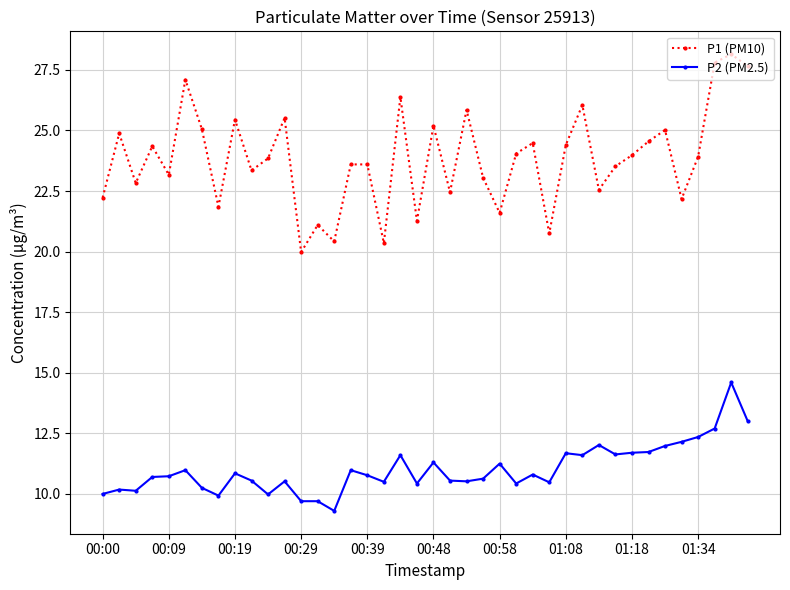

Which series has the largest total across all categories?

P1 (PM10)